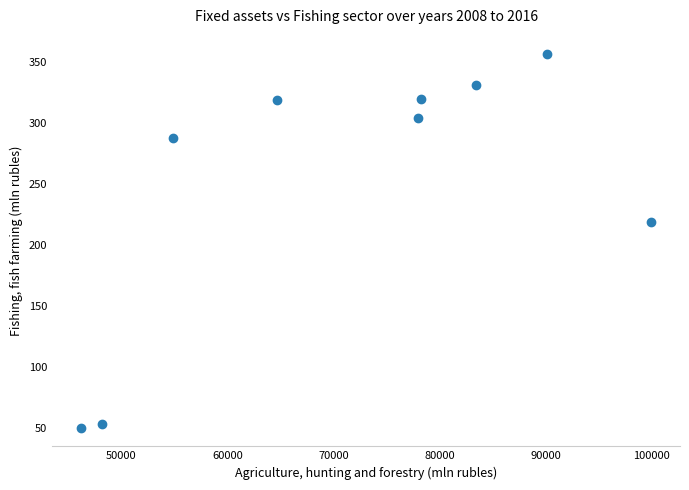

What Y value in the scatter plot is closest to 203?

219